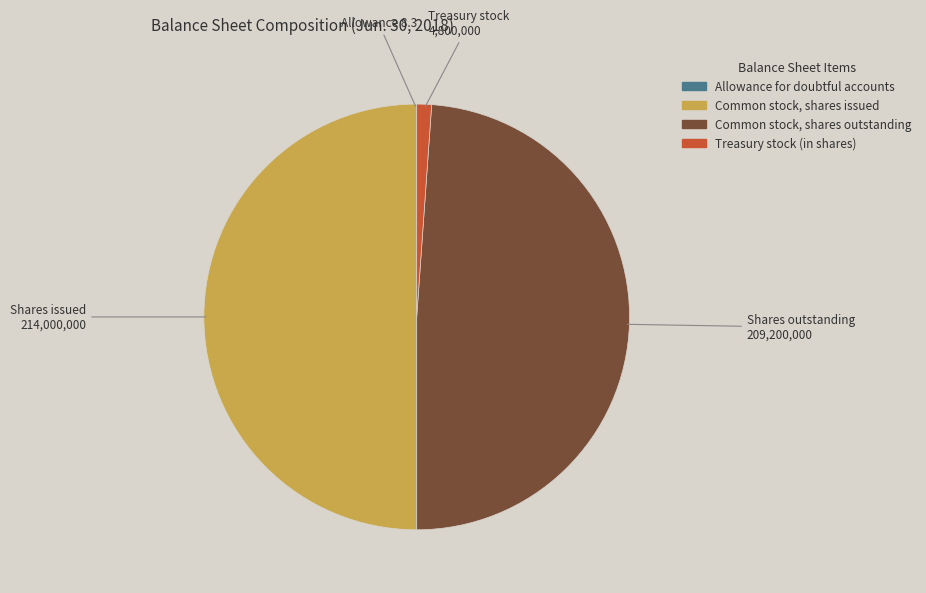

Is it true that Treasury stock (in shares) is 12% of the pie?

False